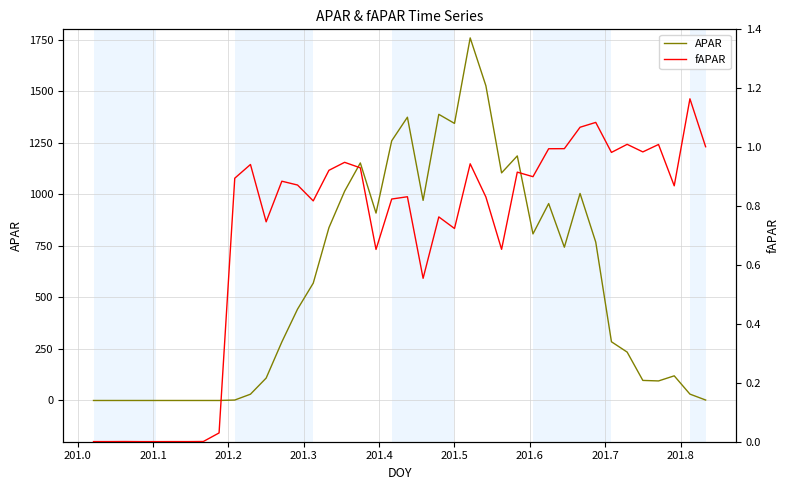

Reading right to left, what are all the values shown in this chart?

APAR: 2.3	30.9	119.5	94.8	97.3	234.7	284.7	767.9	1004.0	743.4	955.0	807.9	1186.2	1103.8	1526.3	1758.4	1343.8	1387.8	970.5	1373.8	1259.5	908.9	1152.0	1015.0	838.0	569.0	443.0	283.9	108.6	30.5	2.2	0.0	0.0	0.0	0.0	0.0	0.0	0.0	0.0	0.0
fAPAR: 1.0	1.2	0.9	1.0	1.0	1.0	1.0	1.1	1.1	1.0	1.0	0.9	0.9	0.7	0.8	0.9	0.7	0.8	0.6	0.8	0.8	0.7	0.9	0.9	0.9	0.8	0.9	0.9	0.7	0.9	0.9	0.0	0.0	0.0	0.0	0.0	0.0	0.0	0.0	0.0